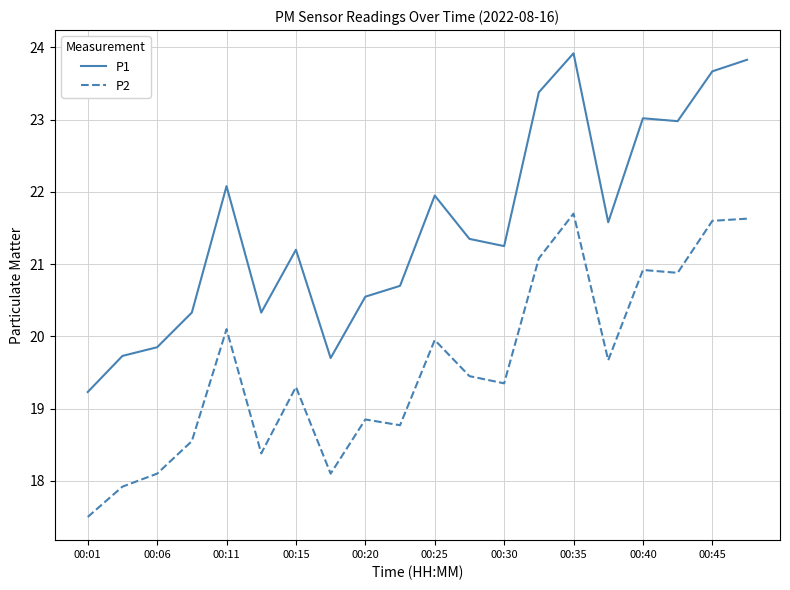

What are all the series names shown in the legend?

P1, P2